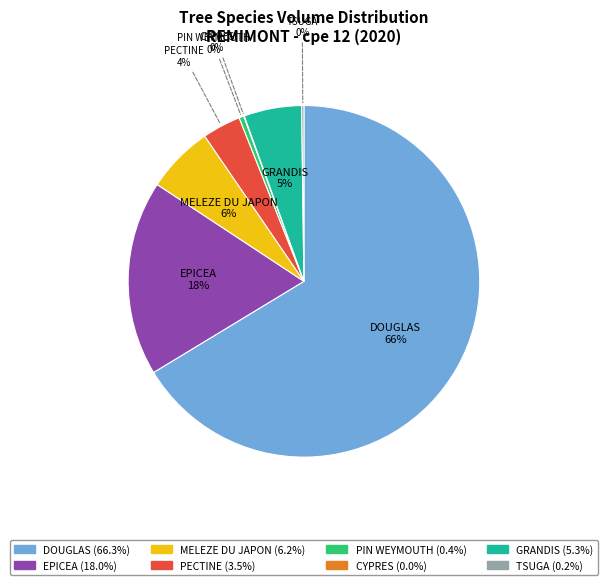

To the nearest percent, what percentage of the pie is PECTINE?

4%